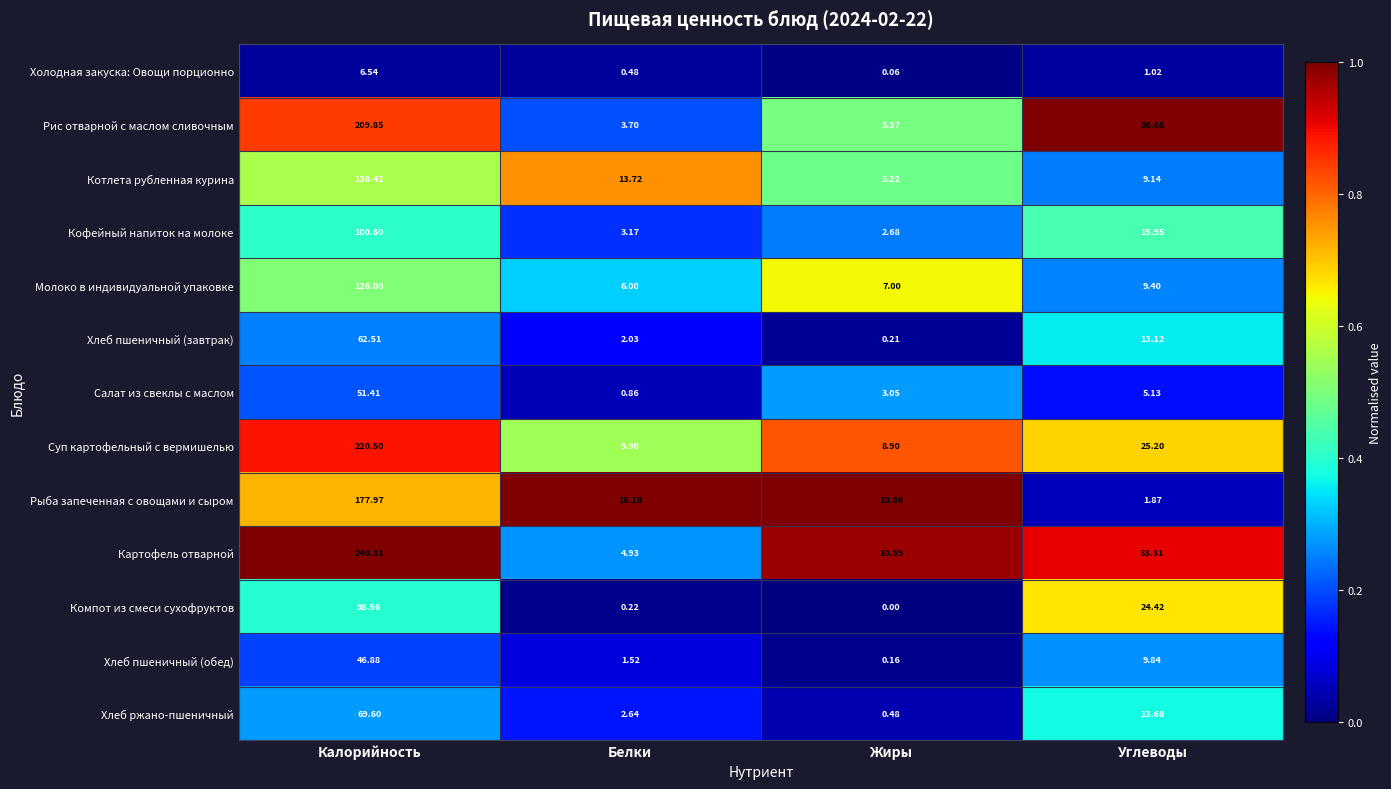

List the series in order of their peak value, lowest first.

Холодная закуска: Овощи порционно, Хлеб пшеничный (обед), Салат из свеклы с маслом, Хлеб пшеничный (завтрак), Хлеб ржано-пшеничный, Компот из смеси сухофруктов, Кофейный напиток на молоке, Молоко в индивидуальной упаковке, Котлета рубленная курина, Рыба запеченная с овощами и сыром, Рис отварной с маслом сливочным, Суп картофельный с вермишелью, Картофель отварной